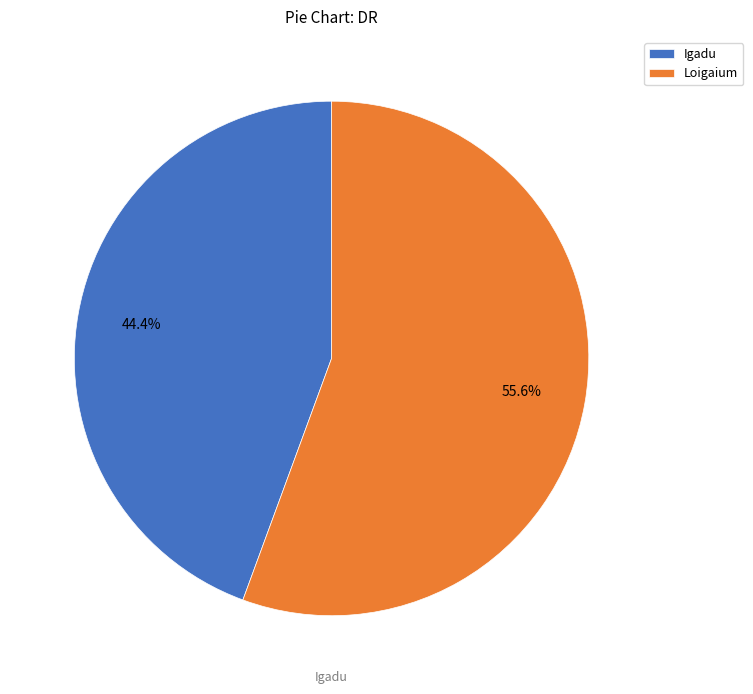

Rank the categories by value from highest to lowest.

Loigaium, Igadu